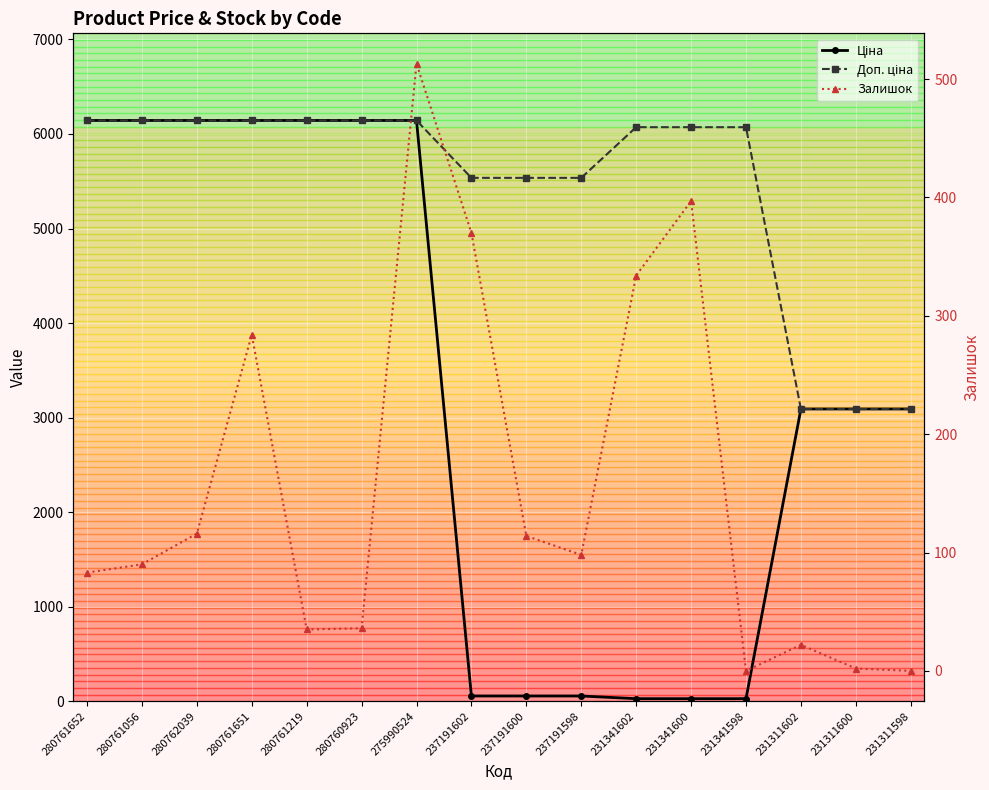

What is the spread (max minus min) of values at 280762039?

6027.2